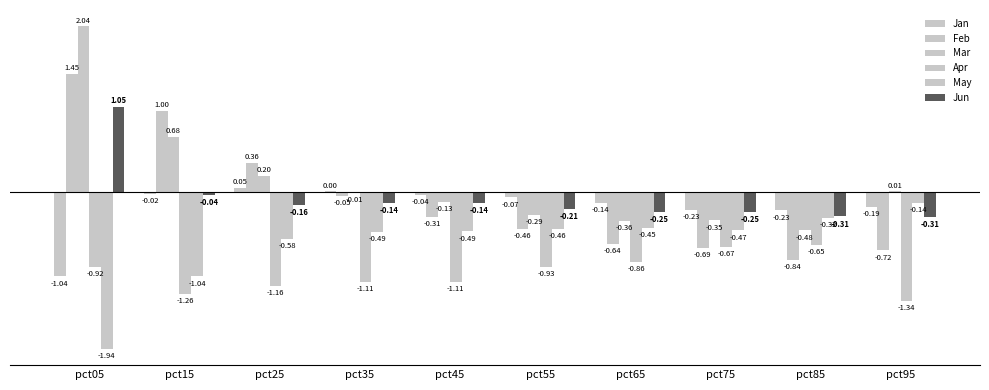

Reading left to right, what are all the values shown in this chart?

Jan: pct05=-1.0	pct15=-0.0	pct25=0.1	pct35=0.0	pct45=-0.0	pct55=-0.1	pct65=-0.1	pct75=-0.2	pct85=-0.2	pct95=-0.2
Feb: pct05=1.4	pct15=1.0	pct25=0.4	pct35=-0.0	pct45=-0.3	pct55=-0.5	pct65=-0.6	pct75=-0.7	pct85=-0.8	pct95=-0.7
Mar: pct05=2.0	pct15=0.7	pct25=0.2	pct35=-0.0	pct45=-0.1	pct55=-0.3	pct65=-0.4	pct75=-0.4	pct85=-0.5	pct95=0.0
Apr: pct05=-0.9	pct15=-1.3	pct25=-1.2	pct35=-1.1	pct45=-1.1	pct55=-0.9	pct65=-0.9	pct75=-0.7	pct85=-0.7	pct95=-1.3
May: pct05=-1.9	pct15=-1.0	pct25=-0.6	pct35=-0.5	pct45=-0.5	pct55=-0.5	pct65=-0.4	pct75=-0.5	pct85=-0.3	pct95=-0.1
Jun: pct05=1.0	pct15=-0.0	pct25=-0.2	pct35=-0.1	pct45=-0.1	pct55=-0.2	pct65=-0.2	pct75=-0.2	pct85=-0.3	pct95=-0.3